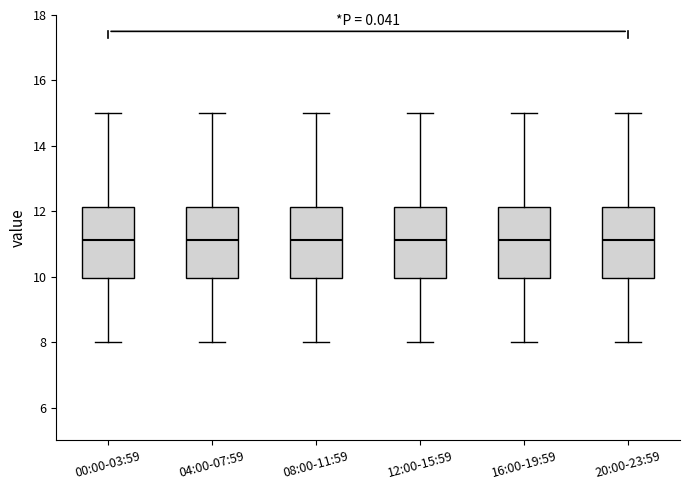

Reading left to right, transcribe this box plot: for each box, give where its median line is, the range the box spans, and where its two whiskers end, as read against the y-axis. The values are not printed on the chart, so give them approximately, as read against the axis.

00:00-03:59: median 11.2, box 10.0 to 12.2, whiskers 8.0 to 15.0
04:00-07:59: median 11.2, box 10.0 to 12.2, whiskers 8.0 to 15.0
08:00-11:59: median 11.2, box 10.0 to 12.2, whiskers 8.0 to 15.0
12:00-15:59: median 11.2, box 10.0 to 12.2, whiskers 8.0 to 15.0
16:00-19:59: median 11.2, box 10.0 to 12.2, whiskers 8.0 to 15.0
20:00-23:59: median 11.2, box 10.0 to 12.2, whiskers 8.0 to 15.0